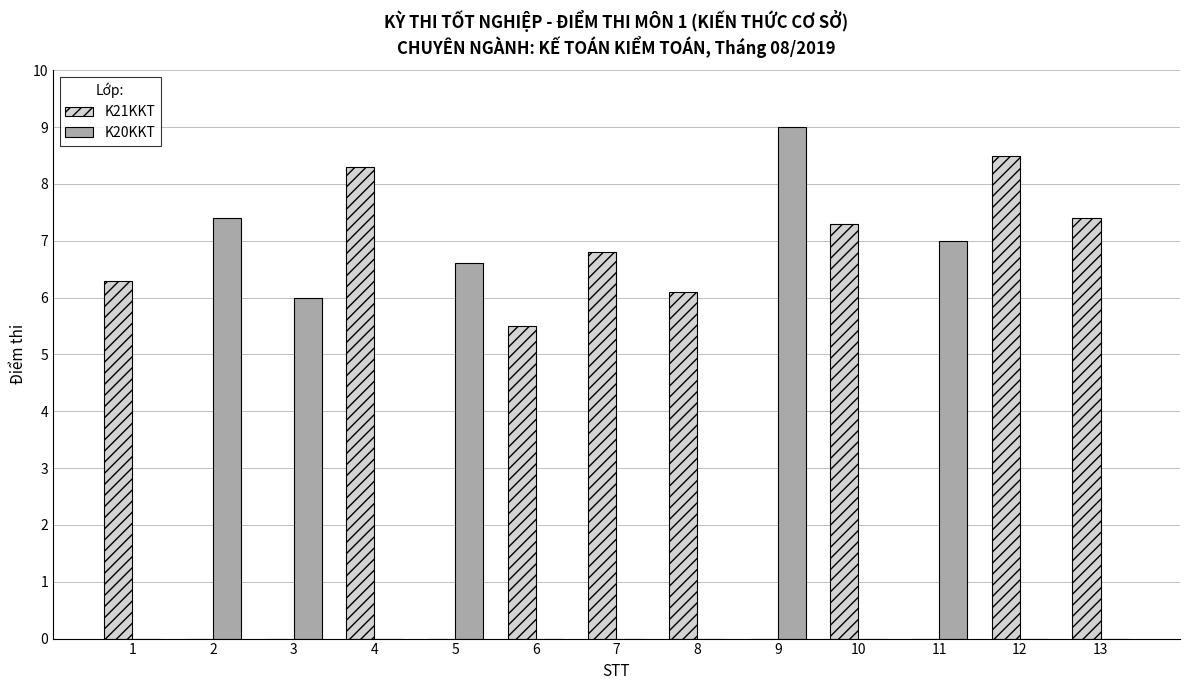

True or false: K21KKT has a value of 0.0 at 9.

True